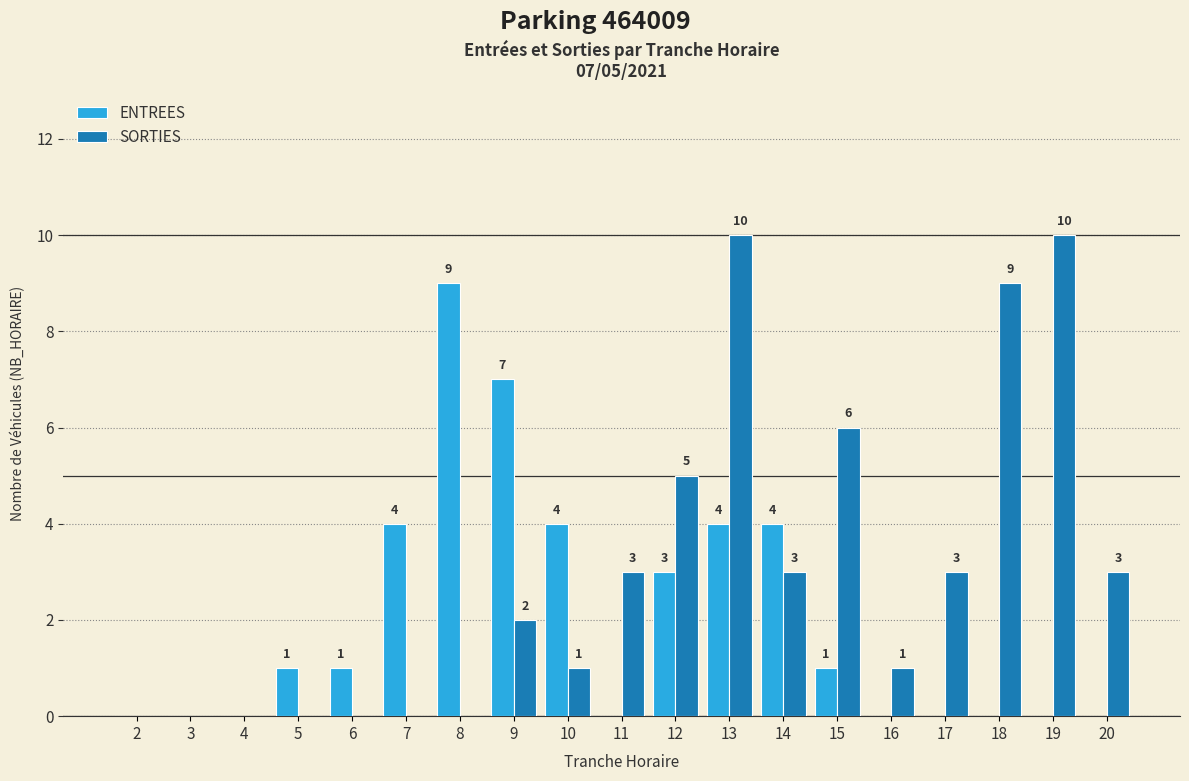

Reading right to left, list all the values displayed in this chart.

ENTREES: 0	0	0	0	0	1	4	4	3	0	4	7	9	4	1	1	0	0	0
SORTIES: 3	10	9	3	1	6	3	10	5	3	1	2	0	0	0	0	0	0	0